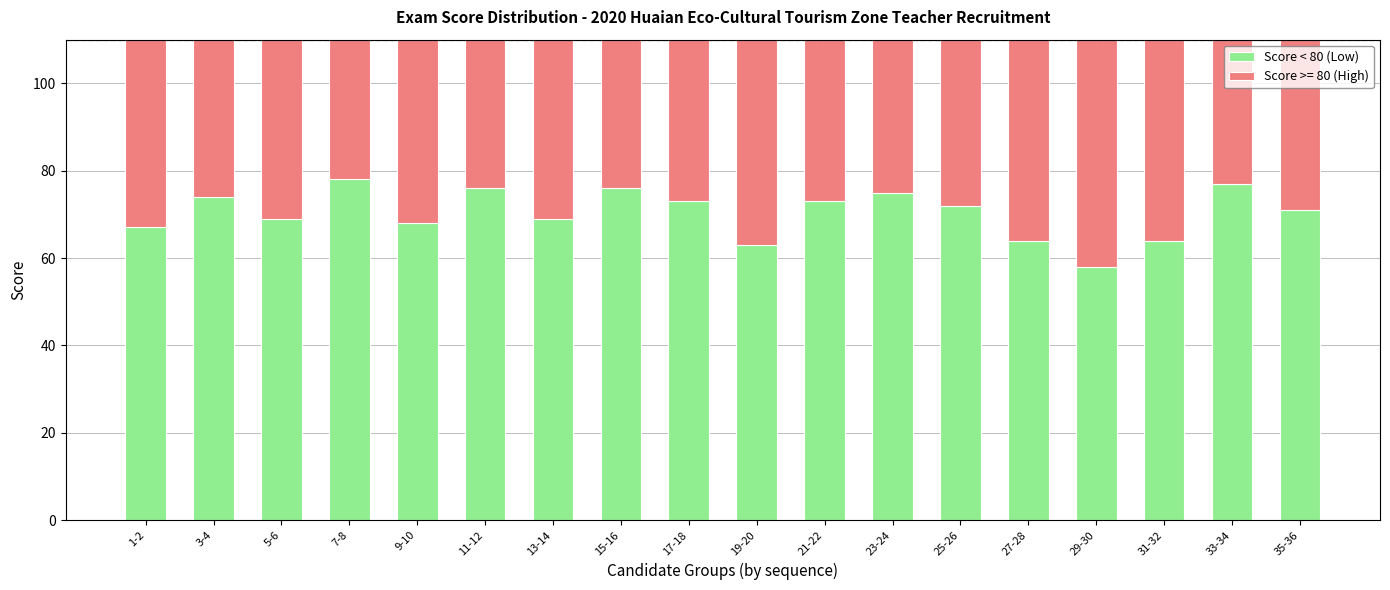

What is the difference between the second highest and minimum values?

19